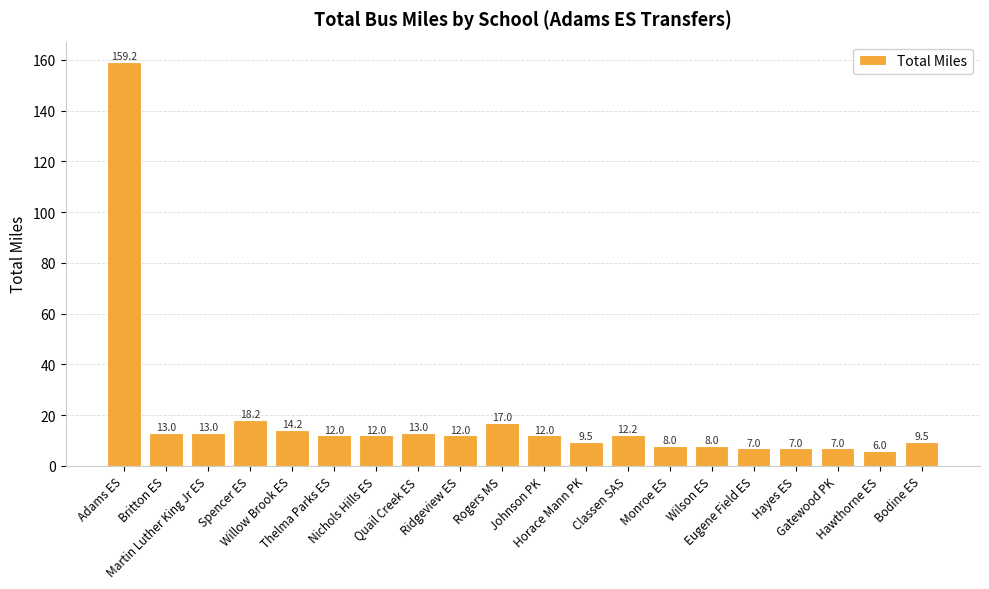

What is the change in value from Quail Creek ES to Monroe ES?

-5.0